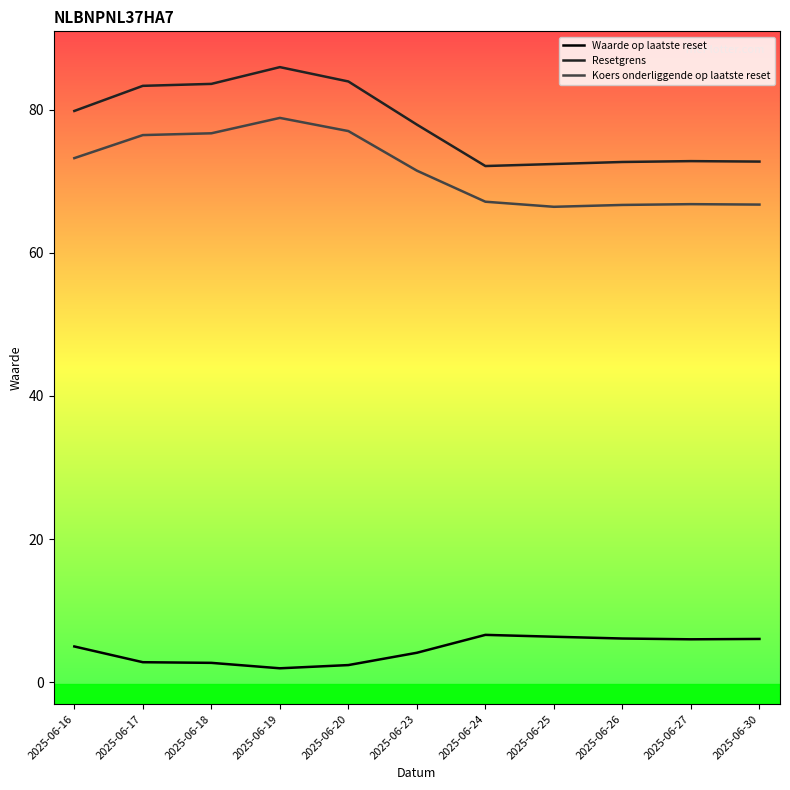

What is the maximum value shown in the chart?

85.9